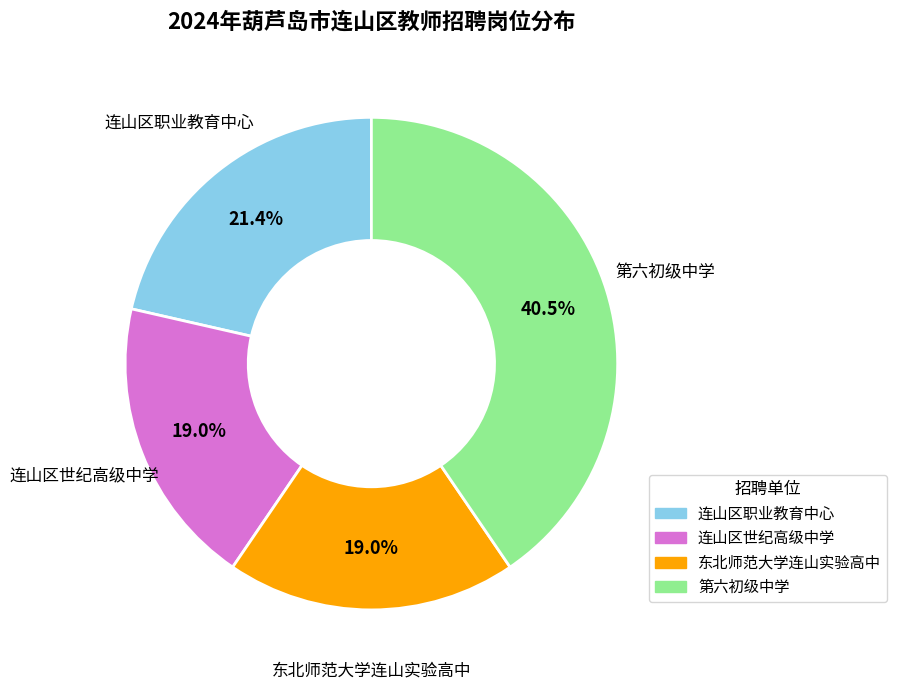

Does 连山区世纪高级中学 account for over 50% of the chart?

No